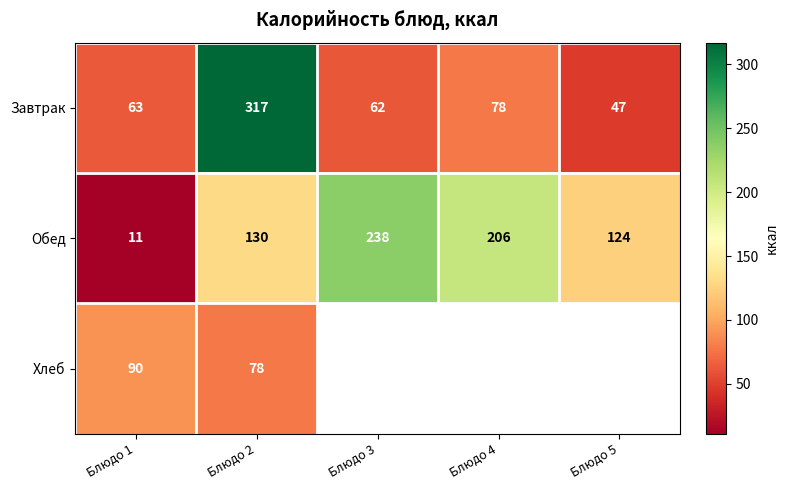

At which label does Завтрак reach its peak?

Блюдо 2